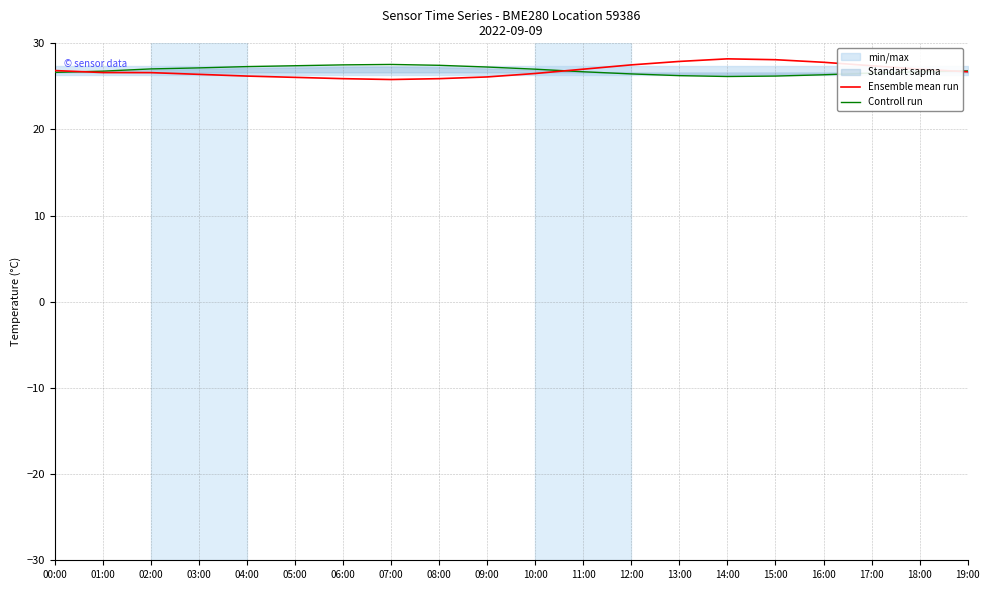

True or false: Ensemble mean run has more than 2 interior local peaks.

False